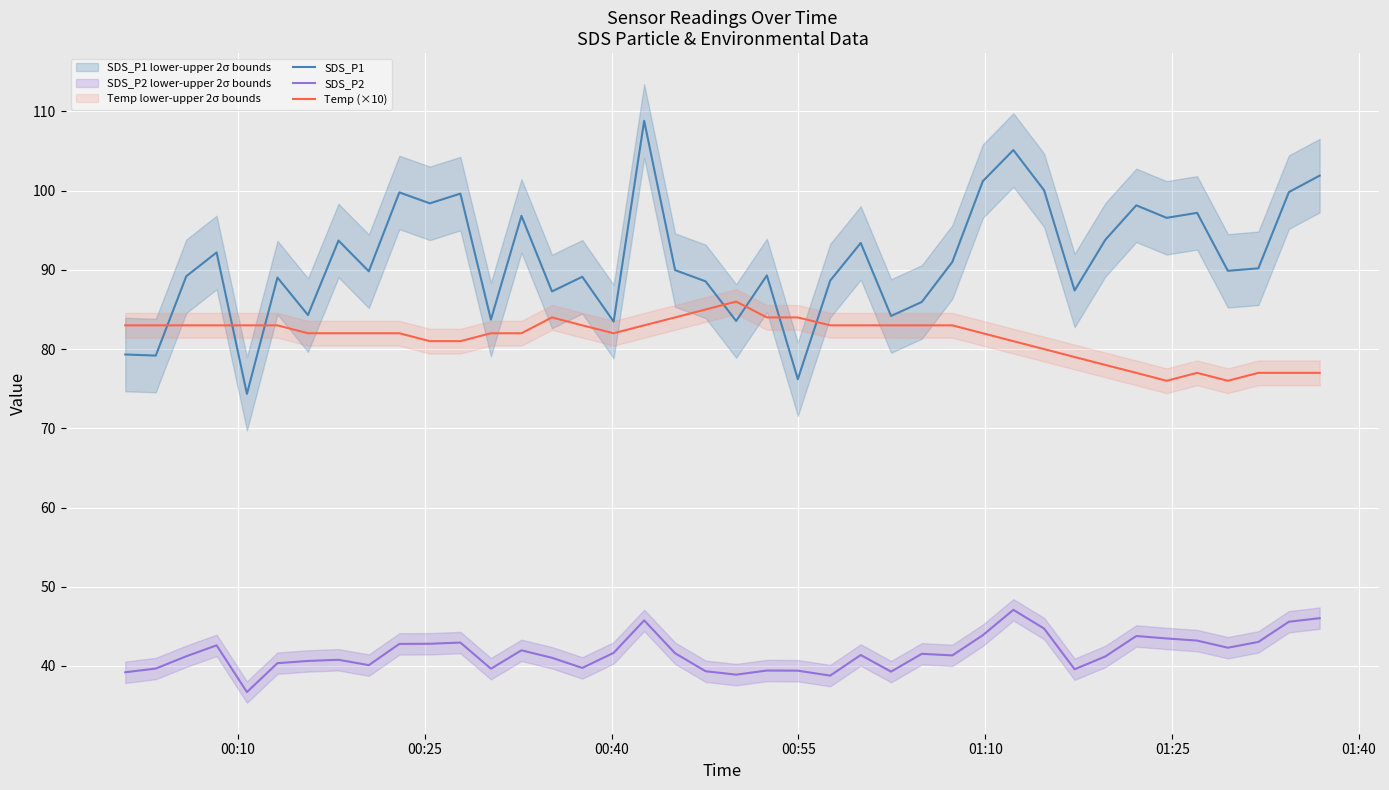

How many lines are shown in the chart?

3